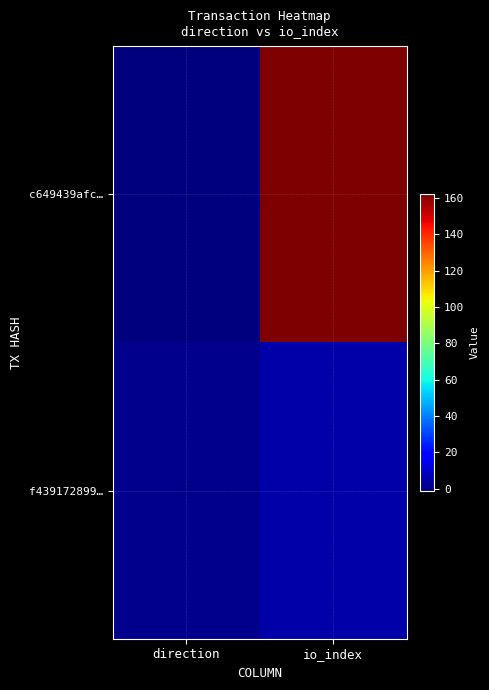

Between direction and io_index, which series saw the biggest shift?

c649439afc…